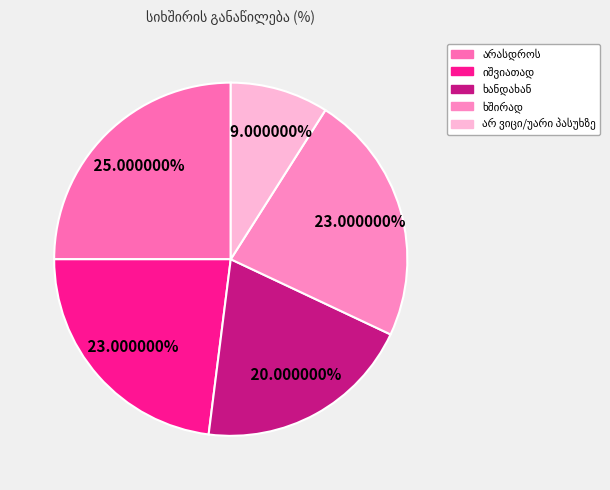

Does ხშირად represent more than half of the total?

No